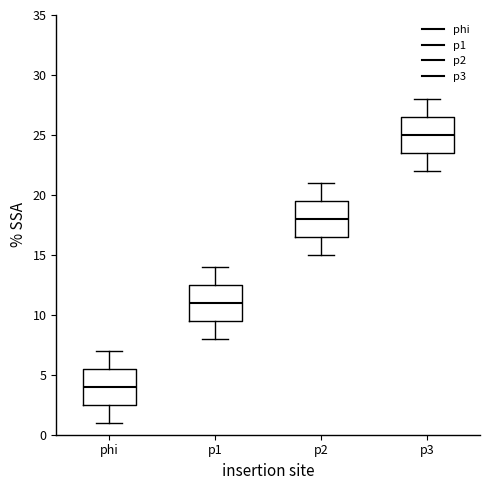

Which box has the highest median line?

p3